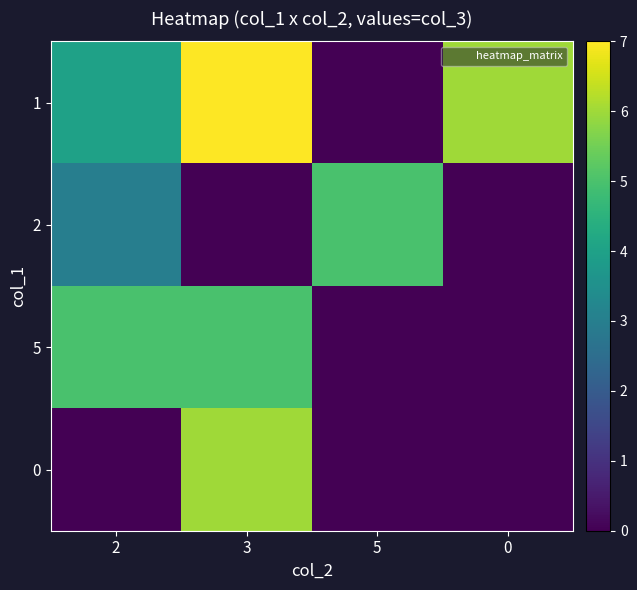

Rank the series by their maximum value, from lowest to highest.

2, 5, 0, 1